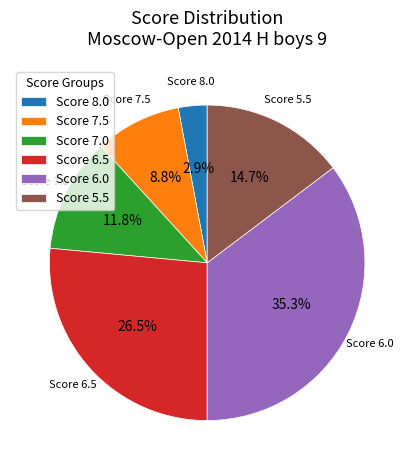

Which category has the biggest portion of the pie?

Score 6.0